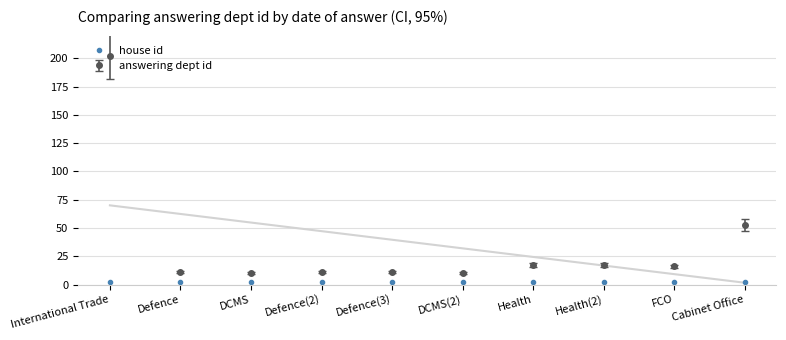

How many points are lower than both their immediate neighbors (excluding endpoints)?

3